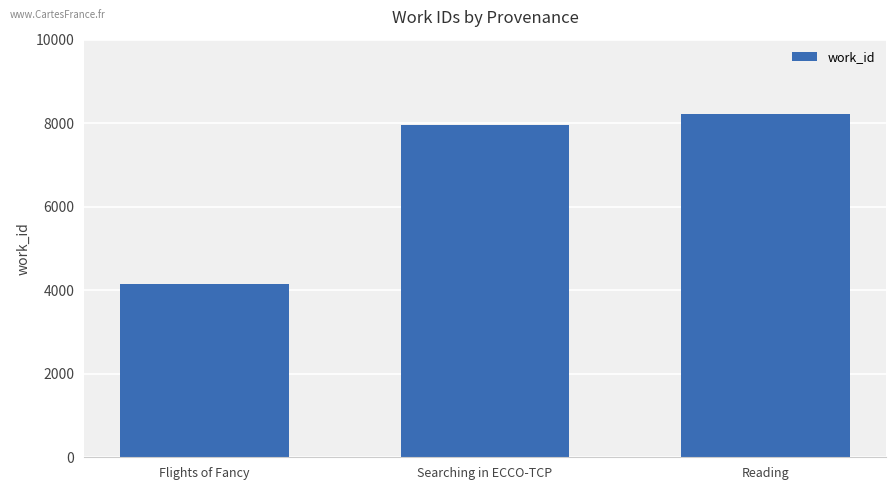

List the labels in order of value, largest first.

Reading, Searching in ECCO-TCP, Flights of Fancy